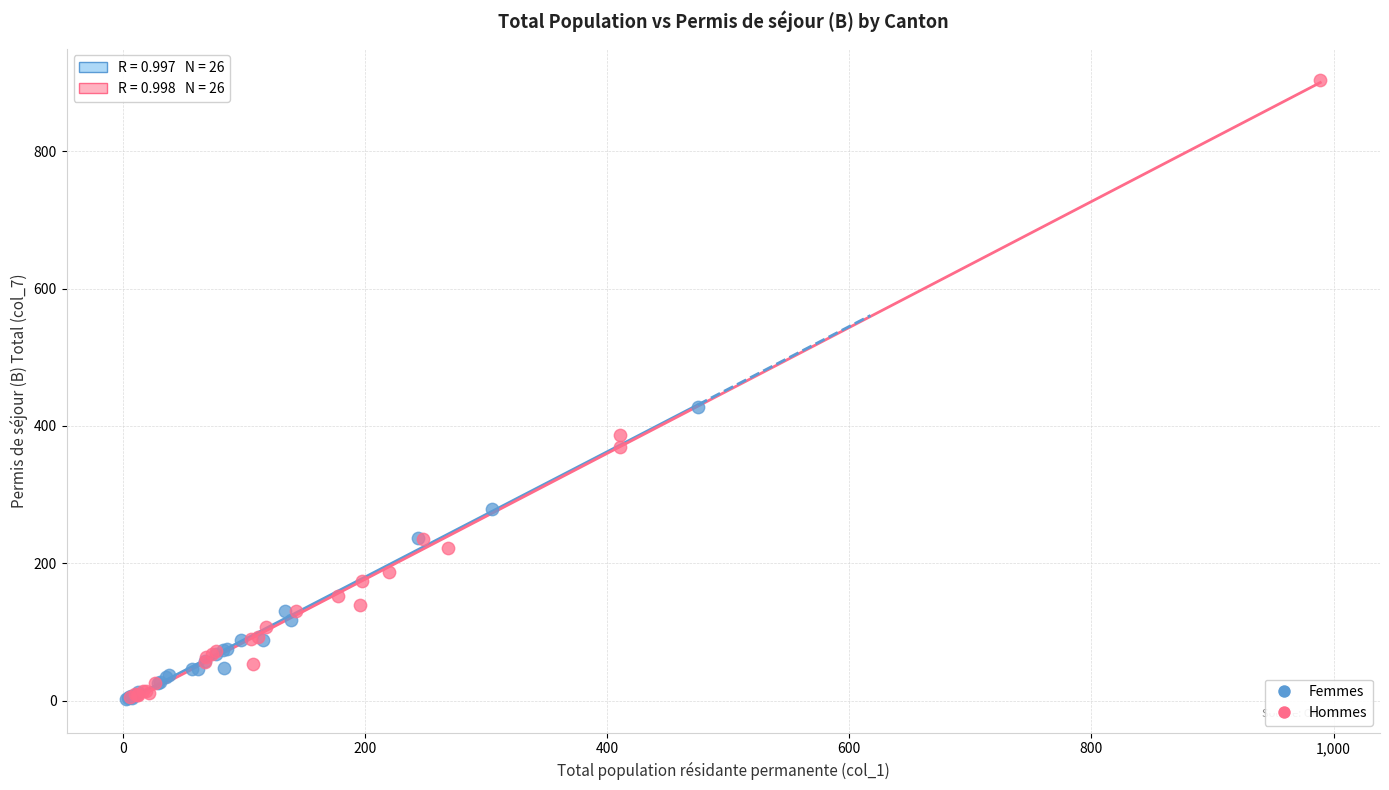

Which series reaches the maximum Y coordinate?

Hommes